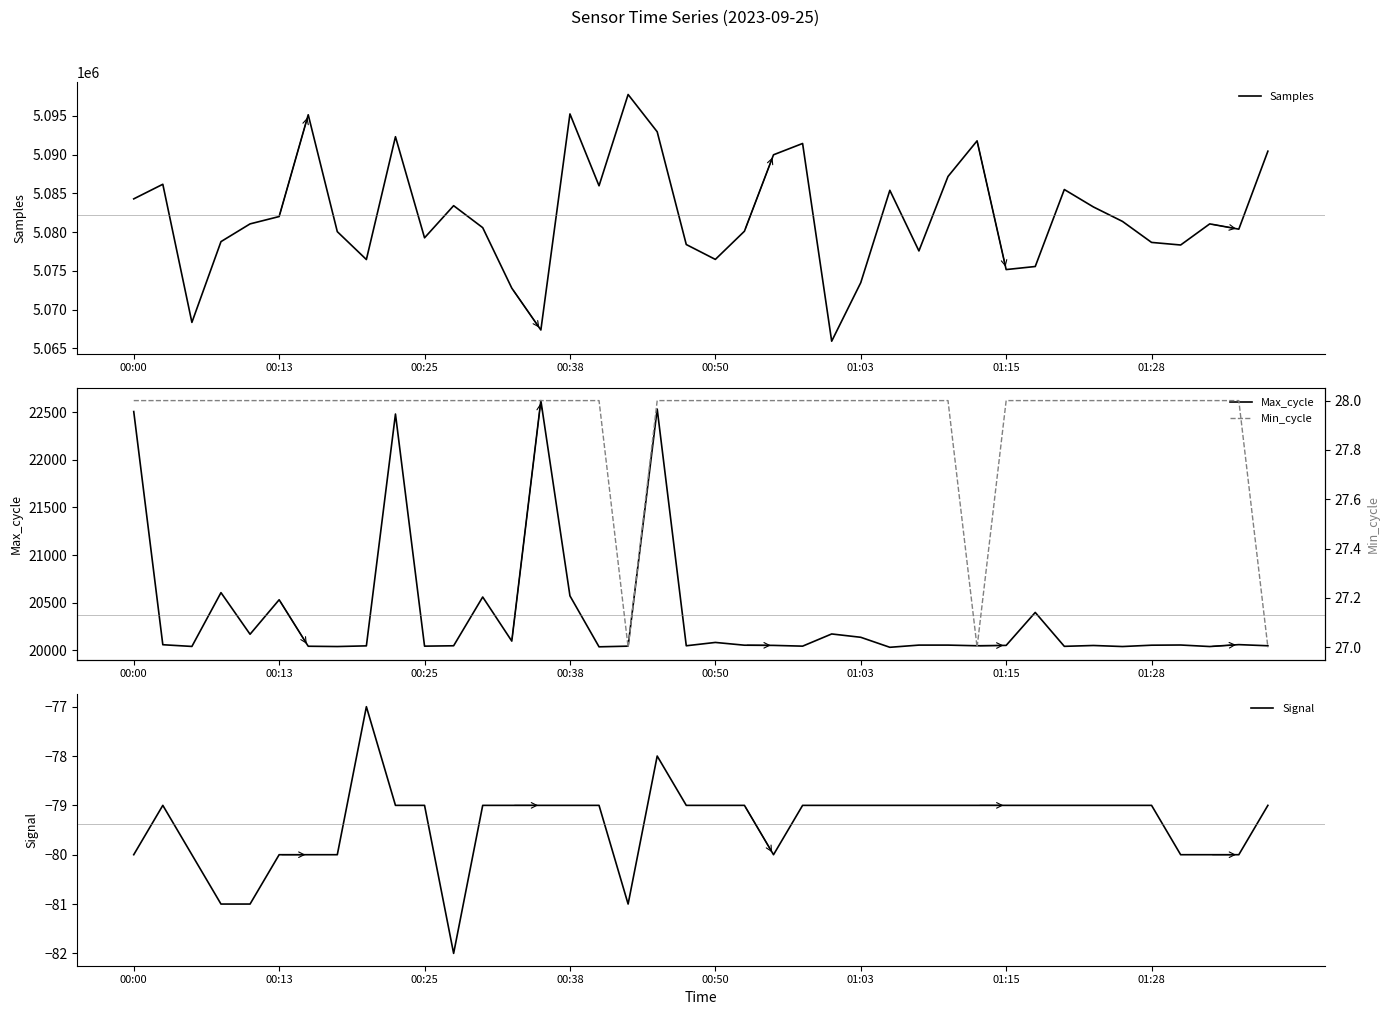

What is the lowest value of the Signal series?

-82